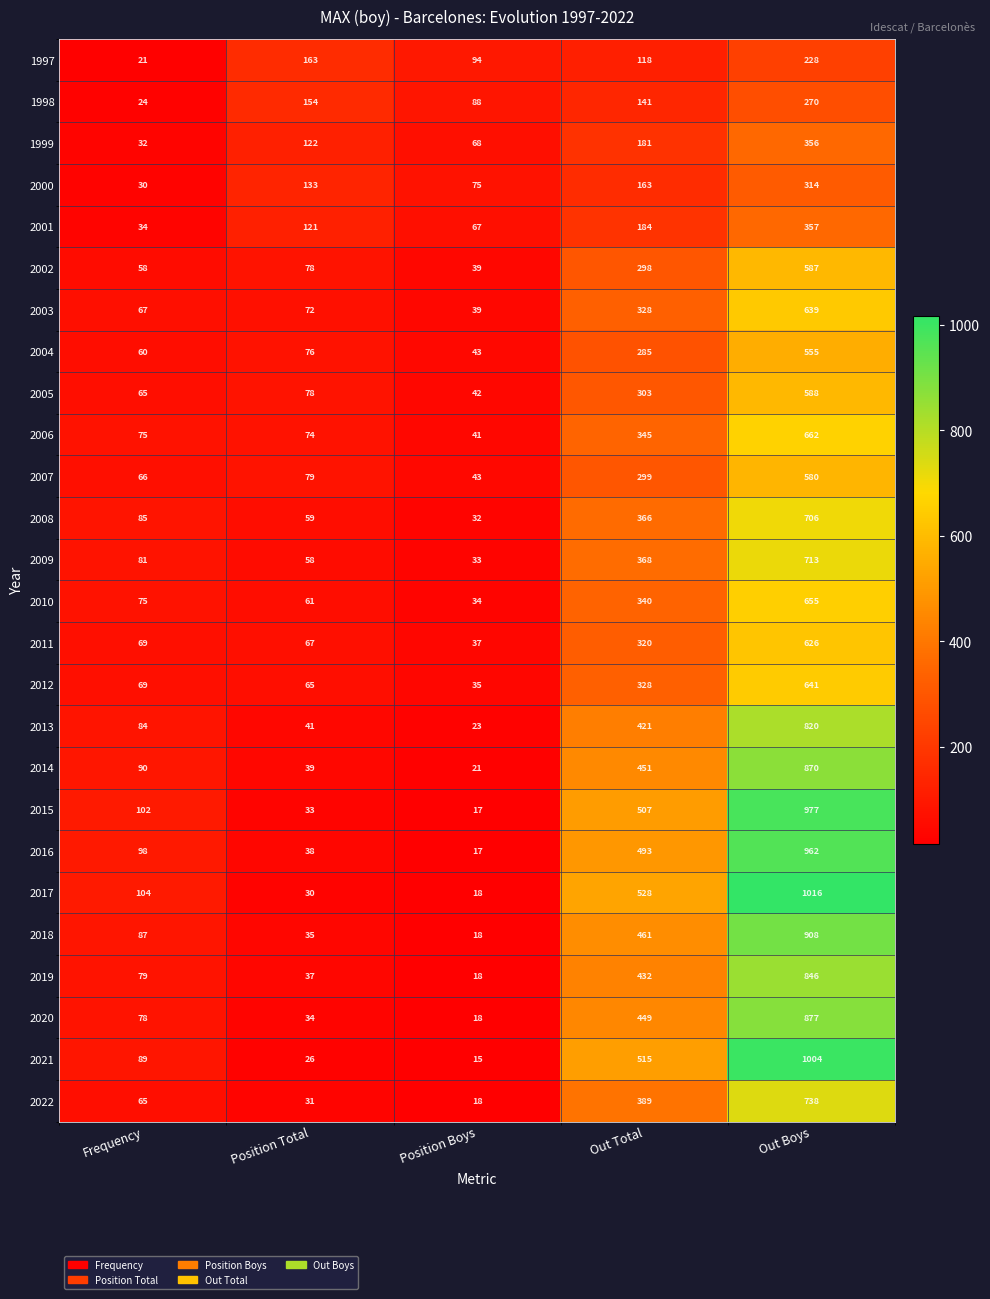

What is the lowest value of the 2012 series?

35